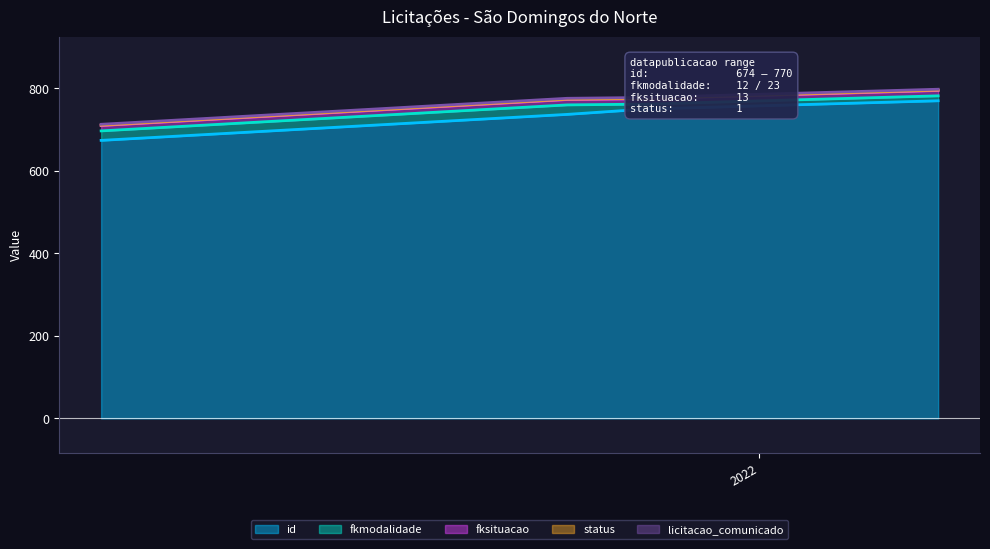

The value of licitacao_comunicado at 2021-03-16 is 2. True or false?

True